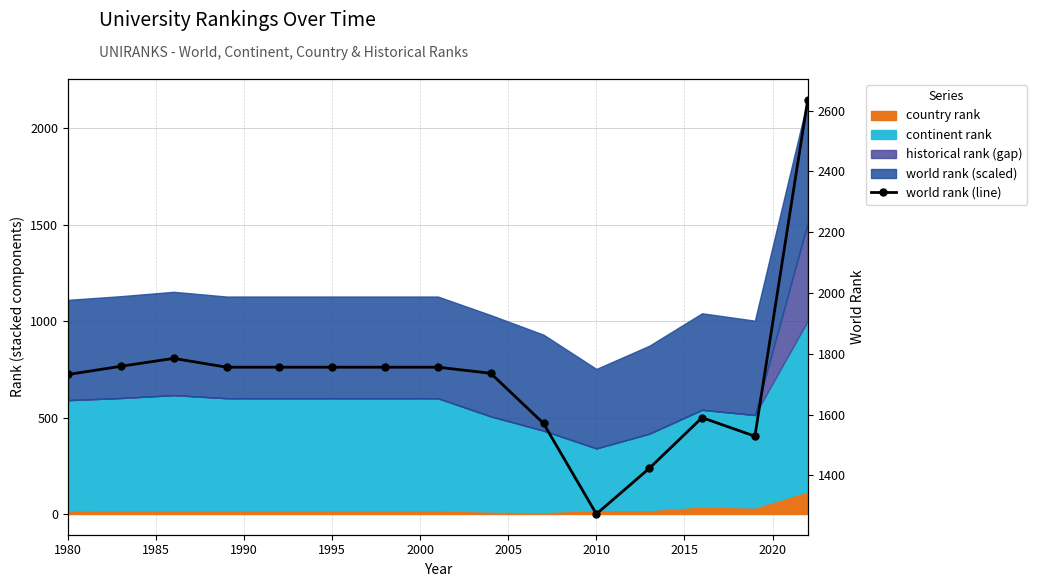

What is the sum of all values?

25814